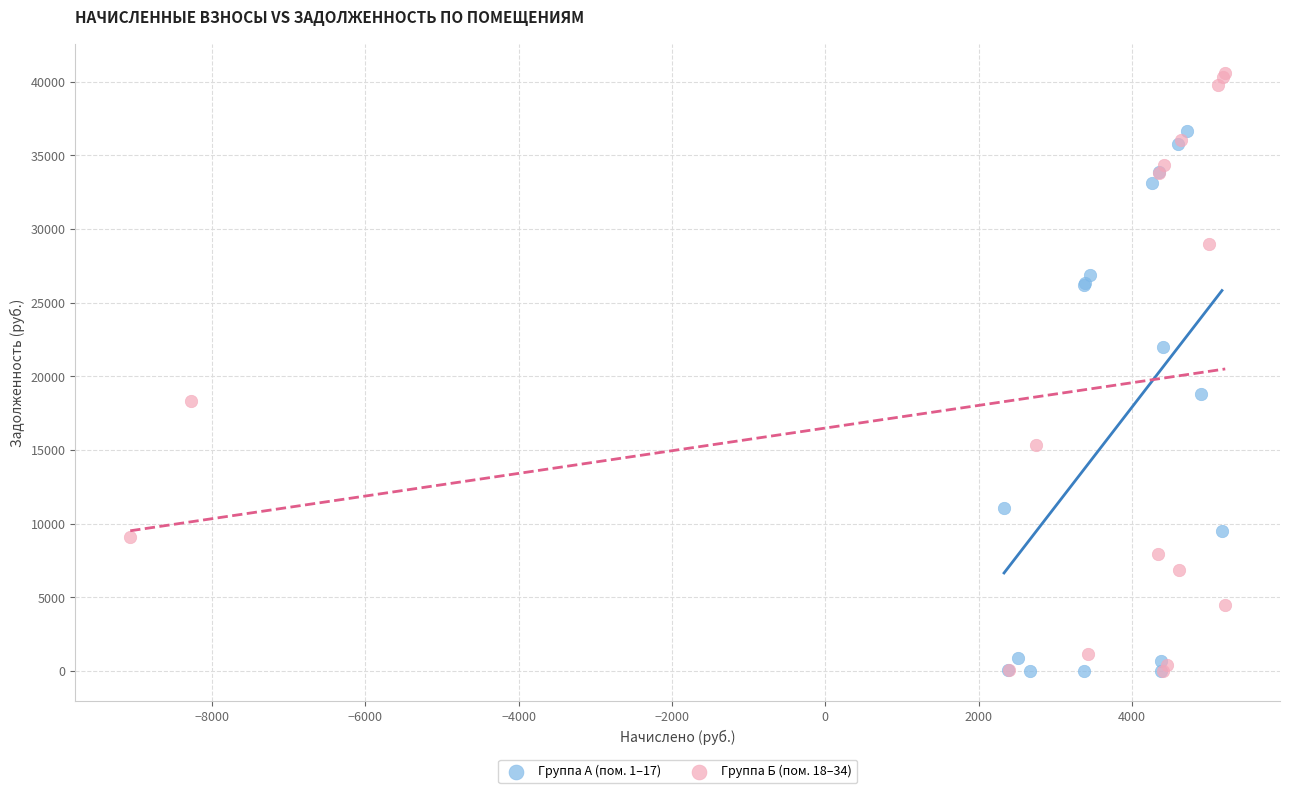

What are all the series names shown in the legend?

Группа А (пом. 1–17), Группа Б (пом. 18–34)